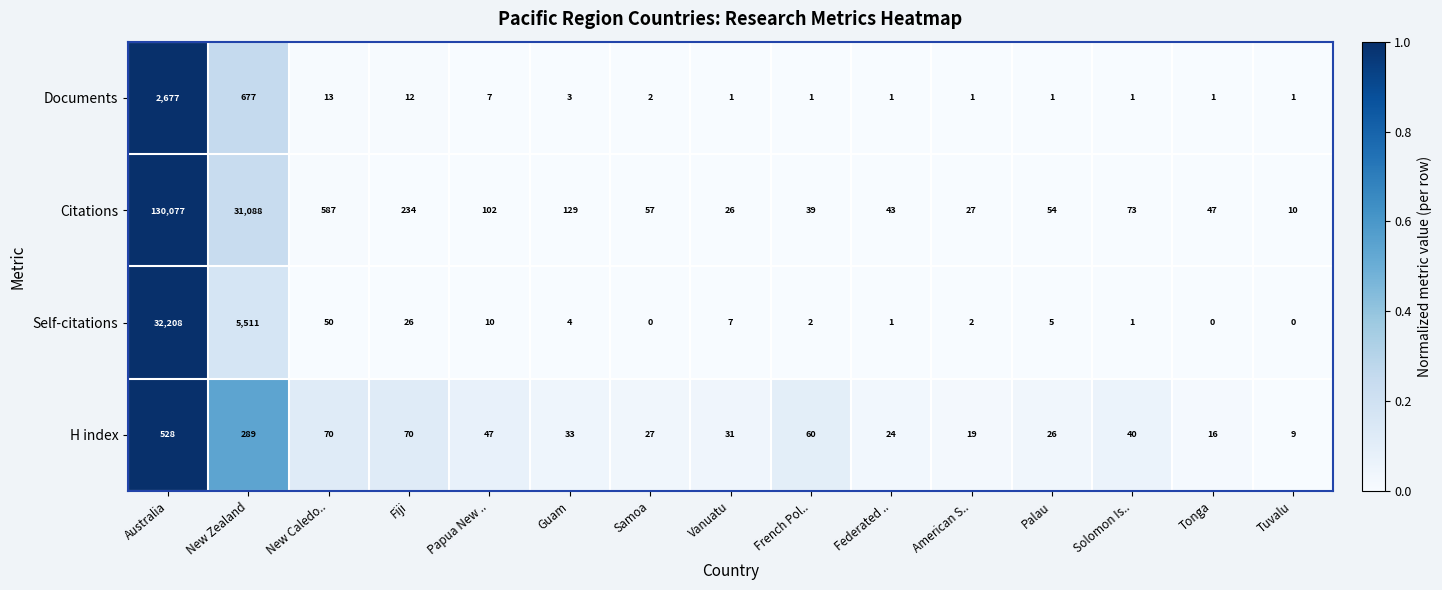

The Citations series shows 10 at French Pol... True or false?

False